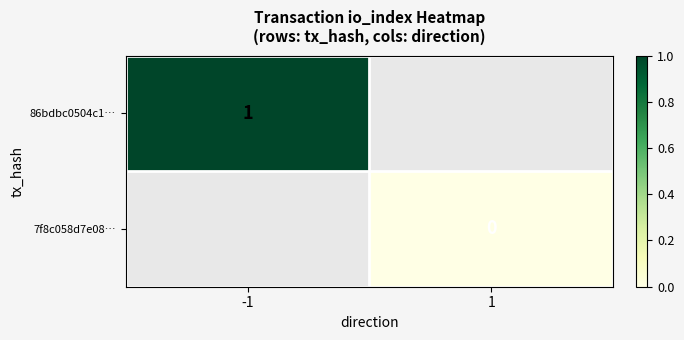

The 86bdbc0504c1… series shows 2 at -1. True or false?

False